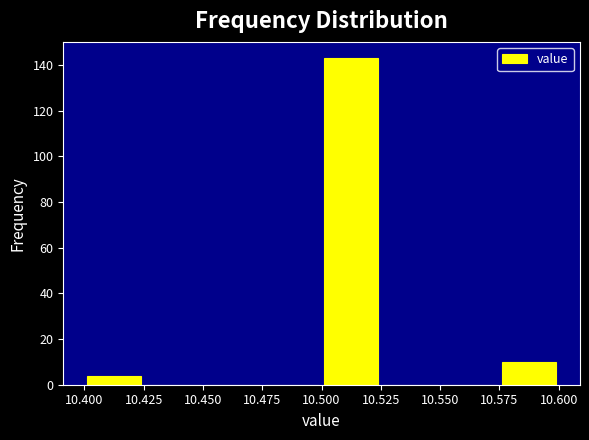

What is the height of the bar covering 10.400 to 10.425 on the x-axis? The values are not printed on the chart, so give them approximately, as read against the axis.

4